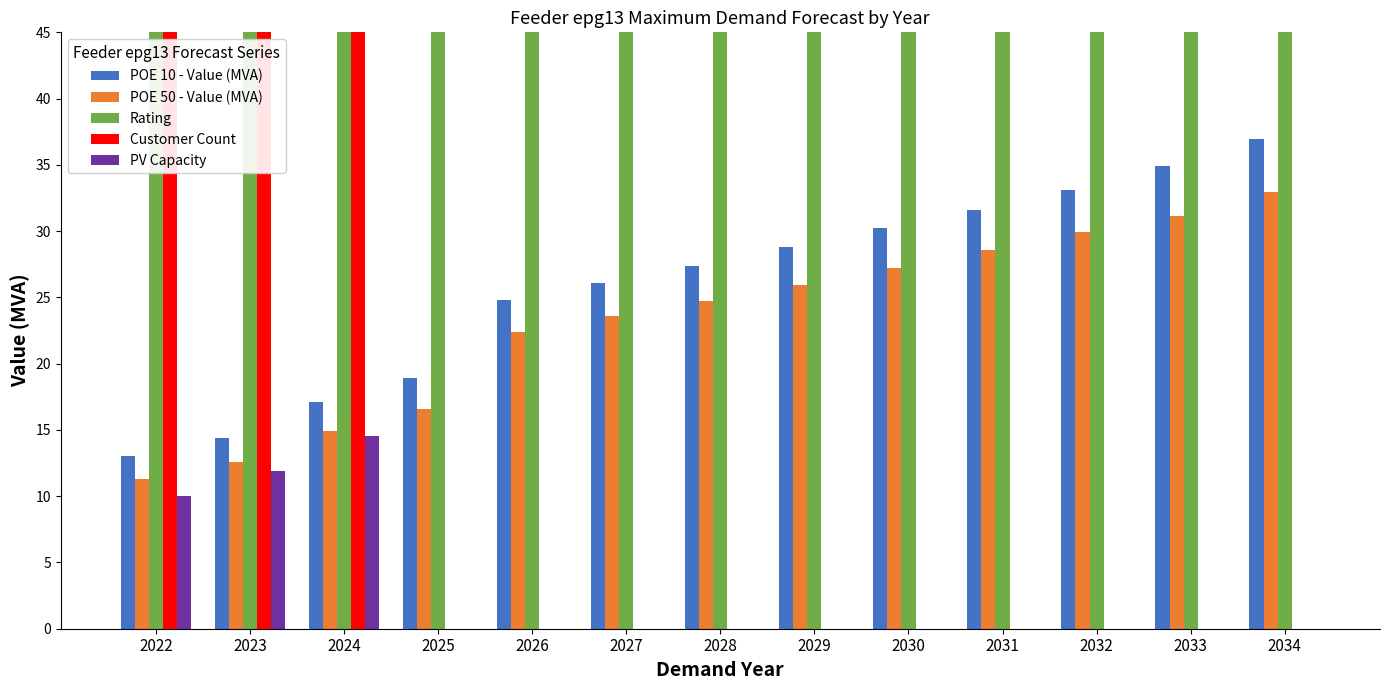

How many bars are there in total?

65